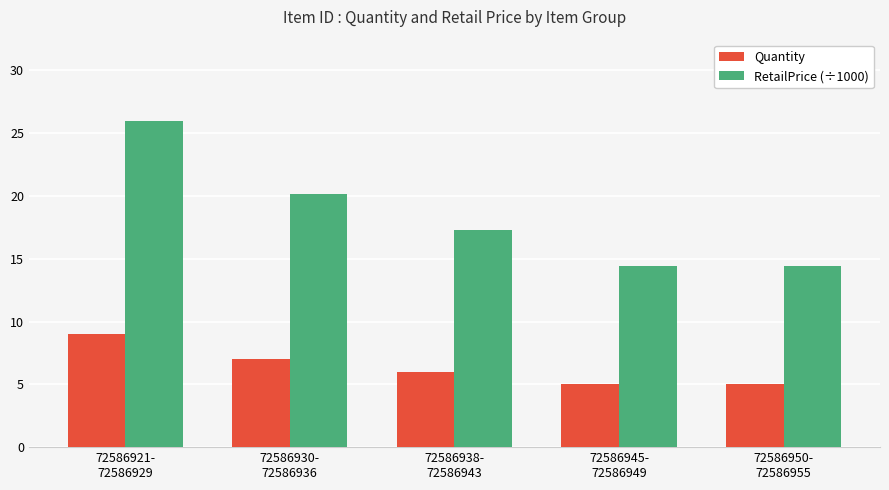

What is the difference between the maximum and minimum values in the RetailPrice (÷1000) series?

11.5